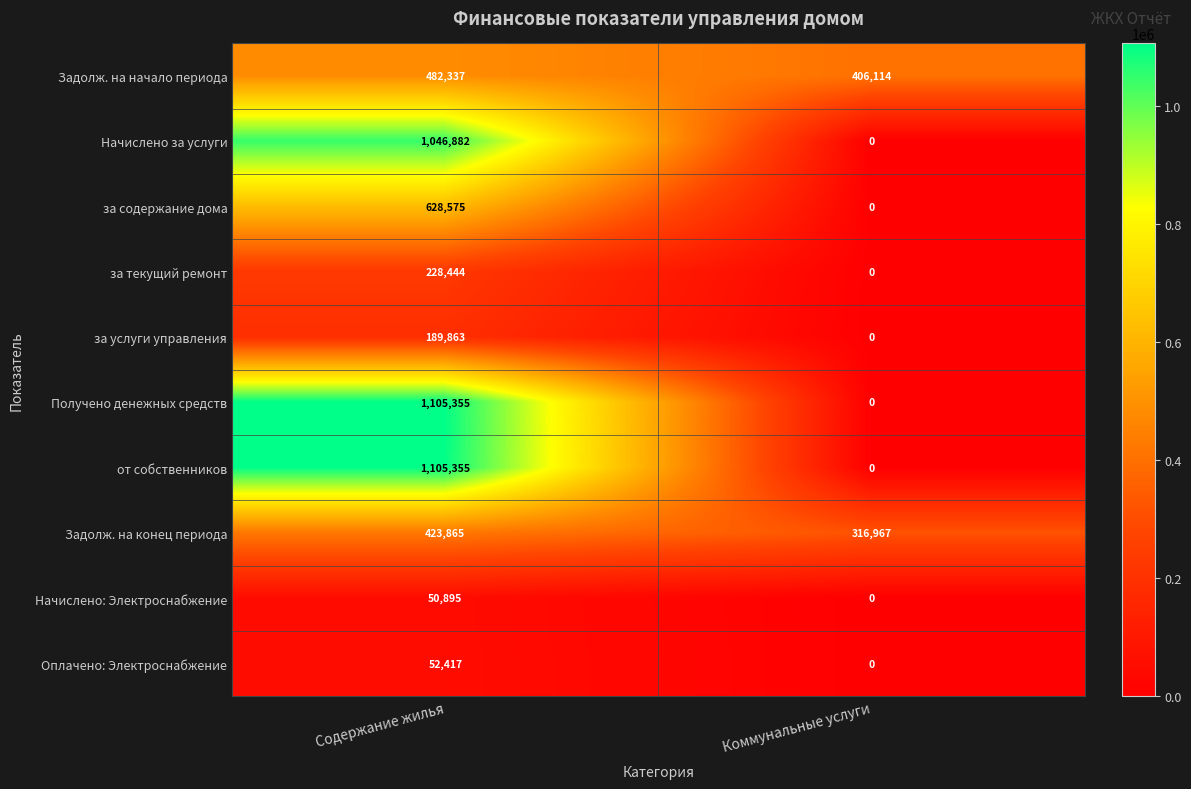

What is the sum of the за услуги управления values at Коммунальные услуги and Содержание жилья?

189863